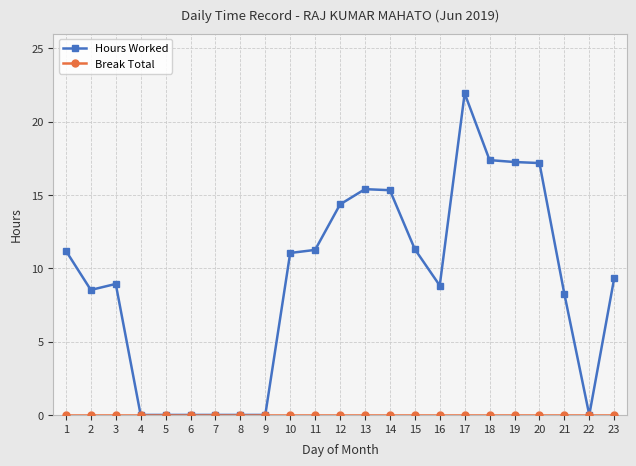

Which series has the largest range (max minus min)?

Hours Worked